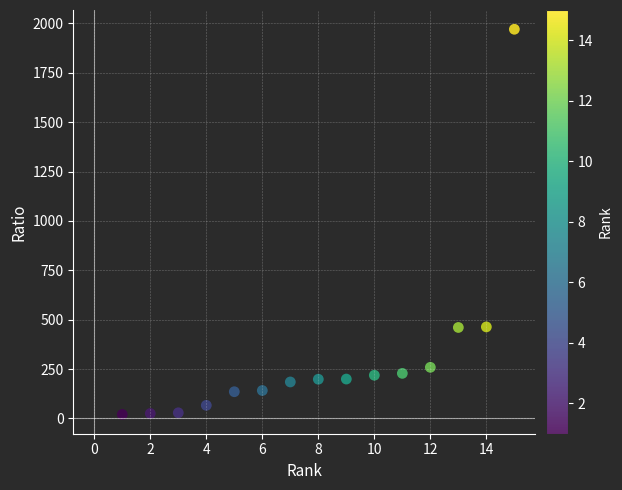

What is the range of X values (max minus min)?

14.0